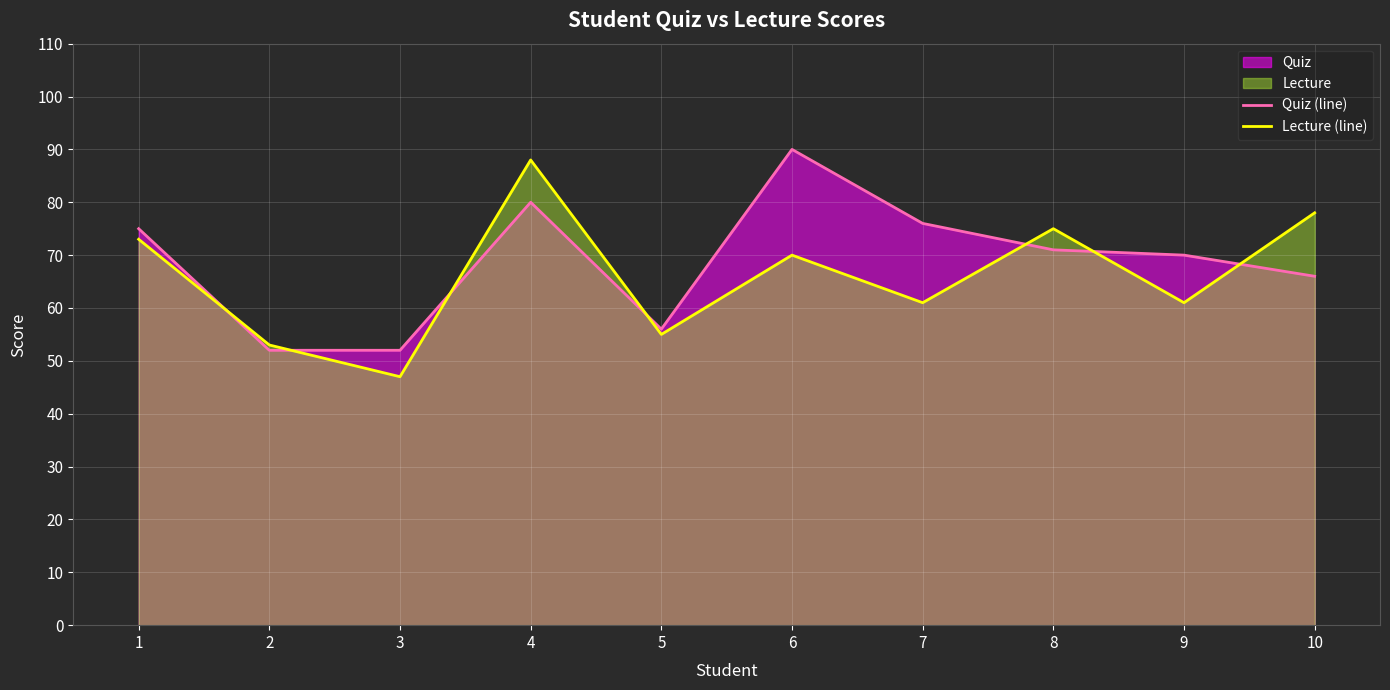

List the series in order of their peak value, highest first.

Quiz (line), Lecture (line)